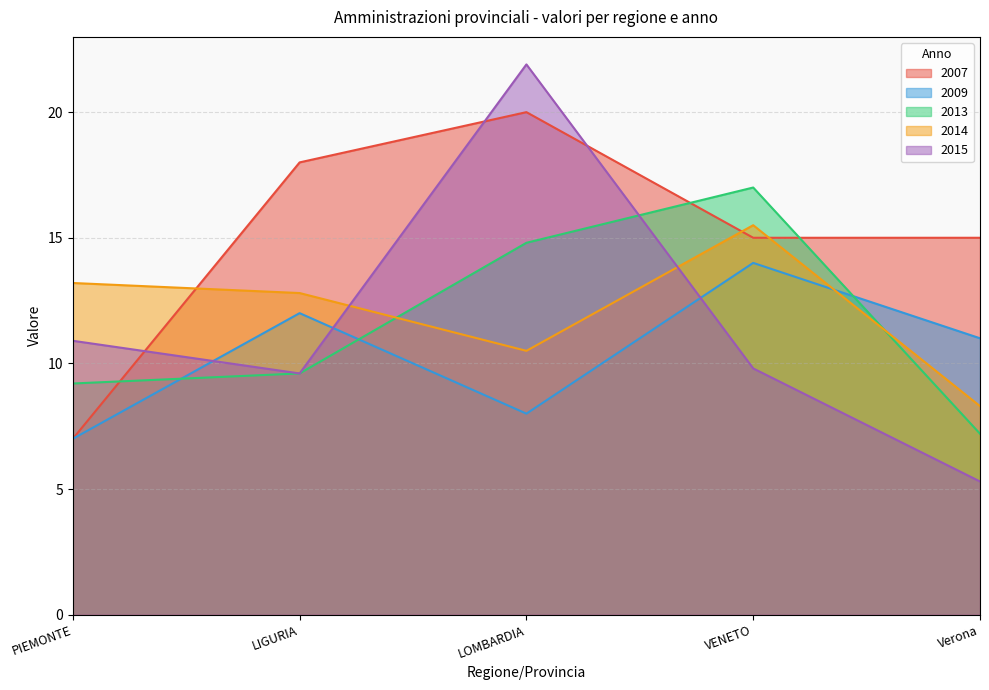

Rank the series by their maximum value, from lowest to highest.

2009, 2014, 2013, 2007, 2015